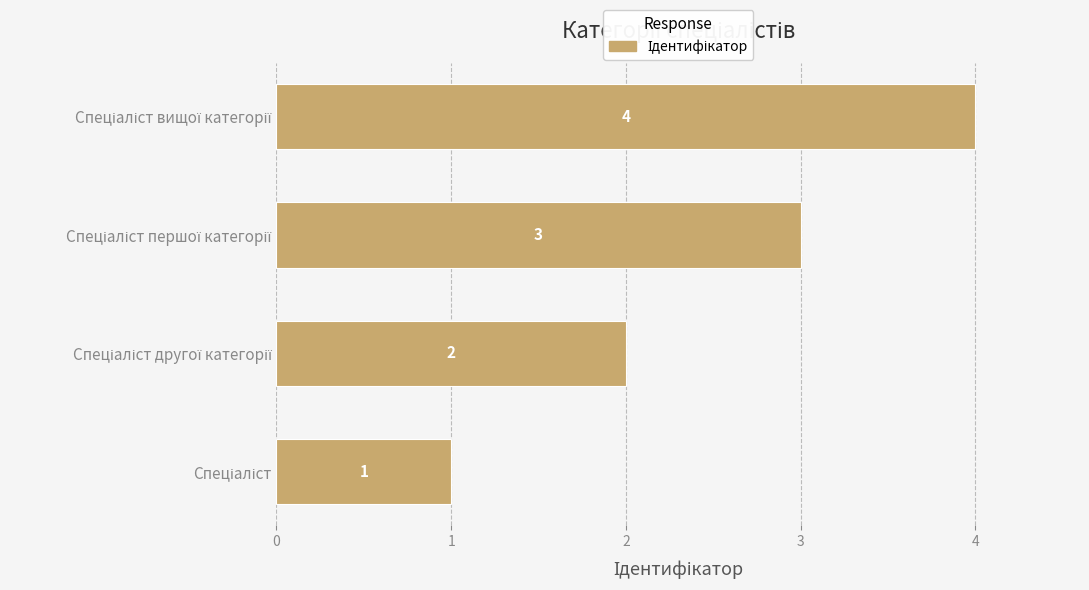

Count the values in the range 2 to 4.

3